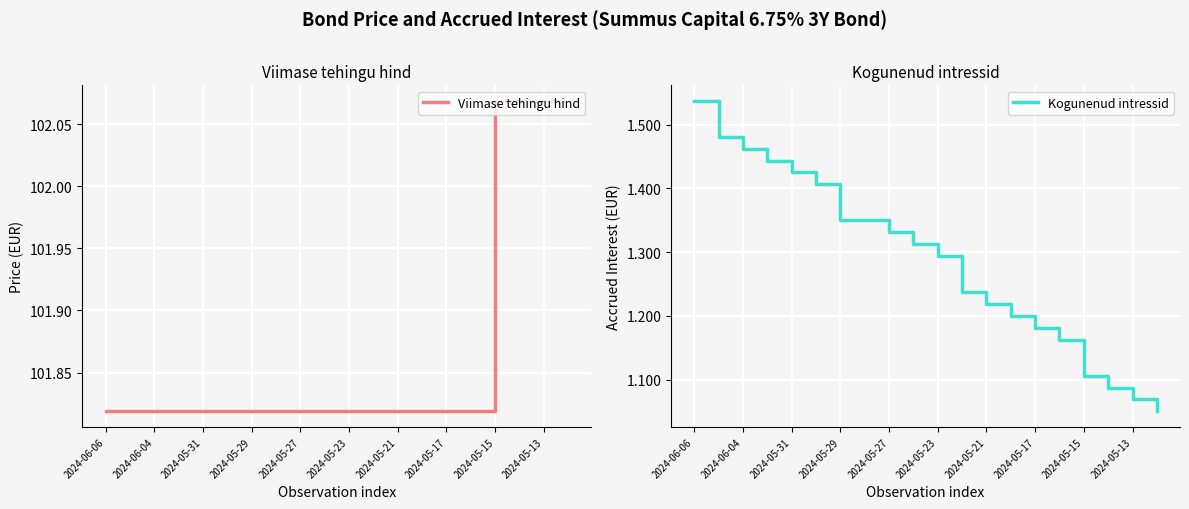

Reading left to right, extract all data points from this chart.

Viimase tehingu hind: 101.8	101.8	101.8	101.8	101.8	101.8	101.8	101.8	101.8	101.8	101.8	101.8	101.8	101.8	101.8	101.8	102.1	102.1	102.1	102.1
Kogunenud intressid: 1.5	1.5	1.5	1.4	1.4	1.4	1.4	1.4	1.3	1.3	1.3	1.2	1.2	1.2	1.2	1.2	1.1	1.1	1.1	1.1